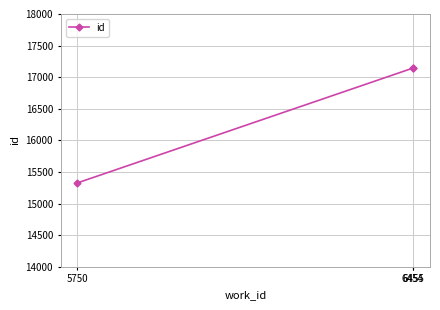

What is the minimum value shown in the chart?

15328